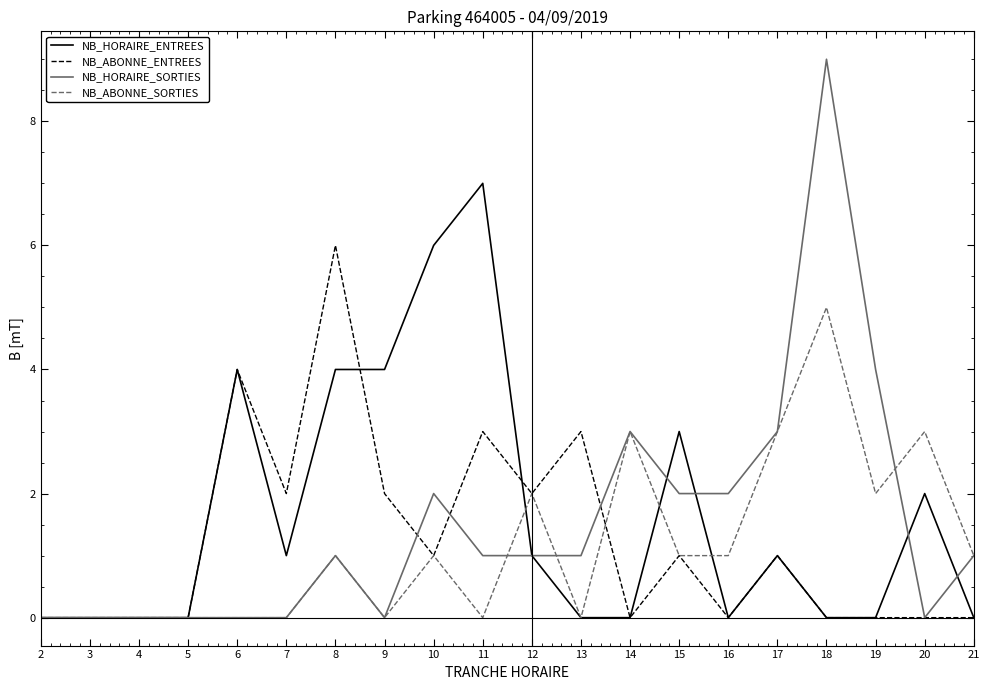

True or false: NB_ABONNE_ENTREES has a value of 1 at 15.

True